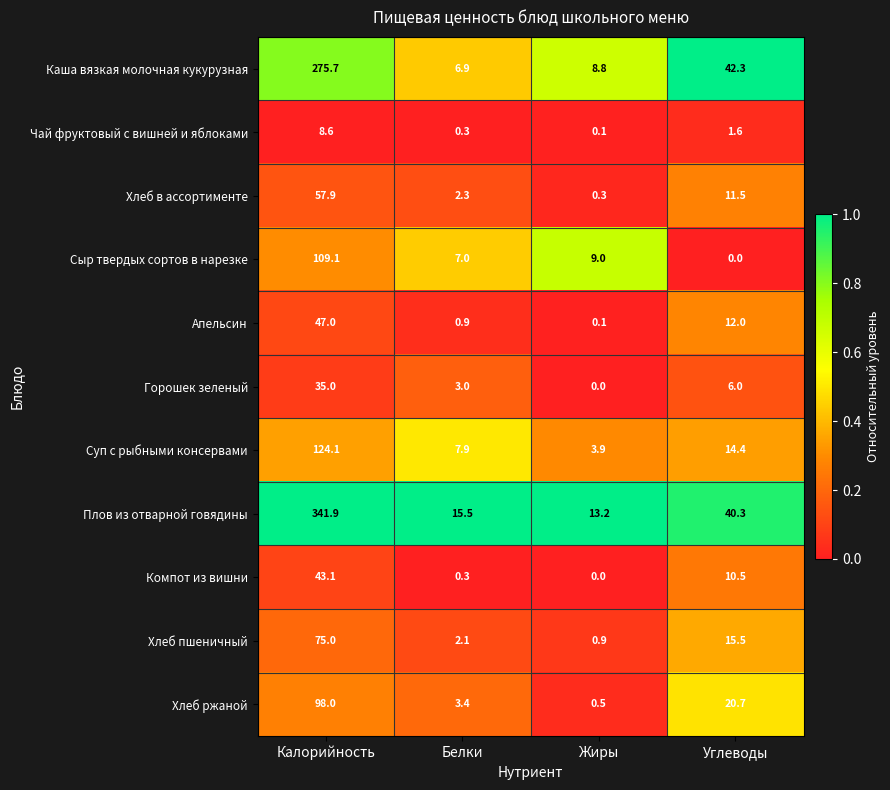

Is it true that Хлеб в ассортименте equals 2.3 at Белки?

True